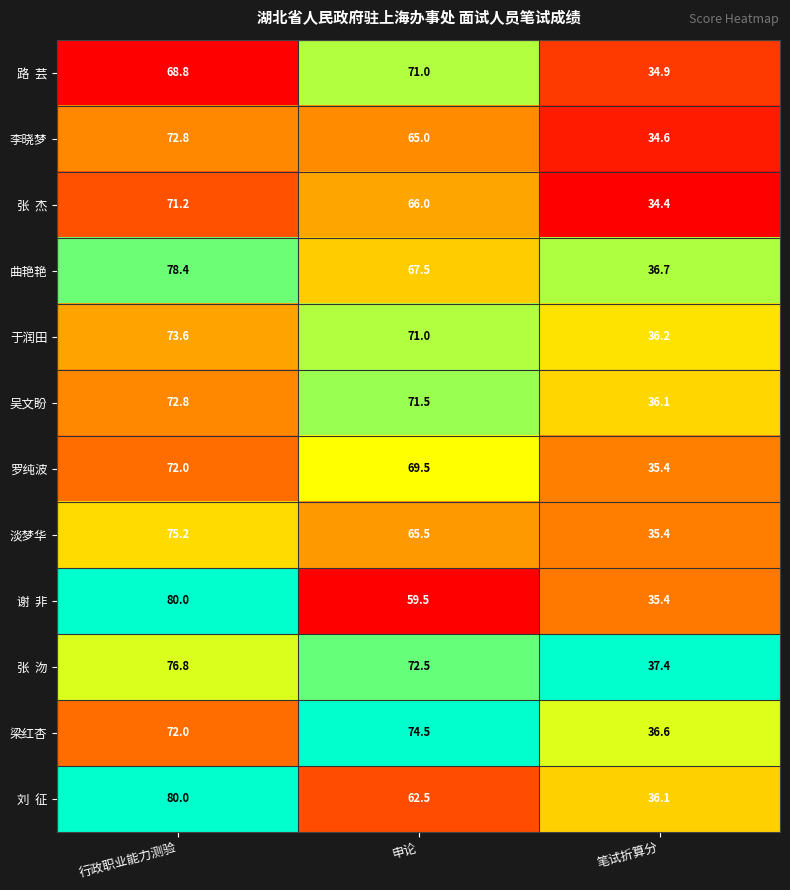

Which label corresponds to the largest value in the chart?

行政职业能力测验